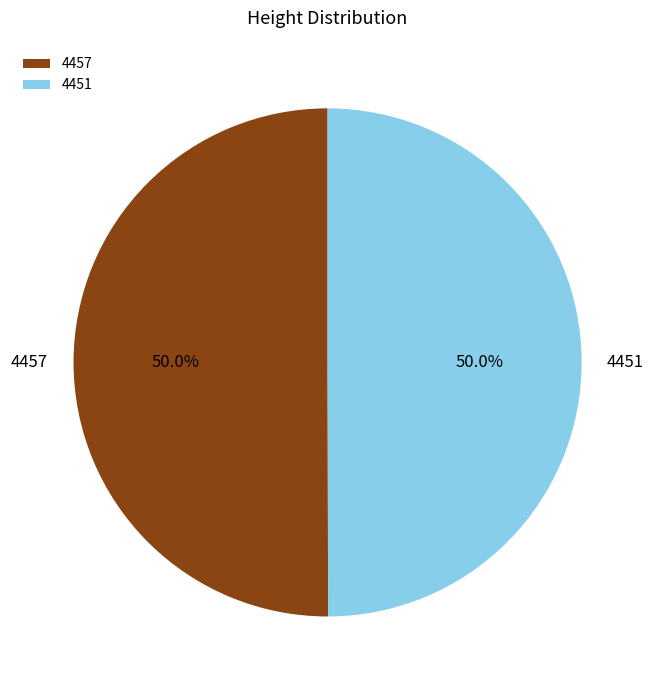

Approximately how many times larger is the value at 4457 compared to 4451?

1.0